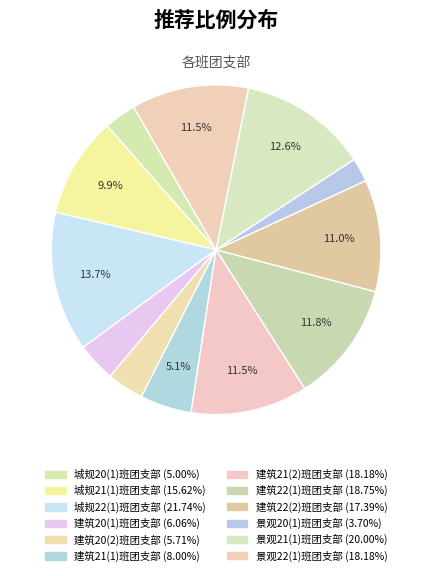

Does 景观20(1)班团支部 represent more than half of the total?

No